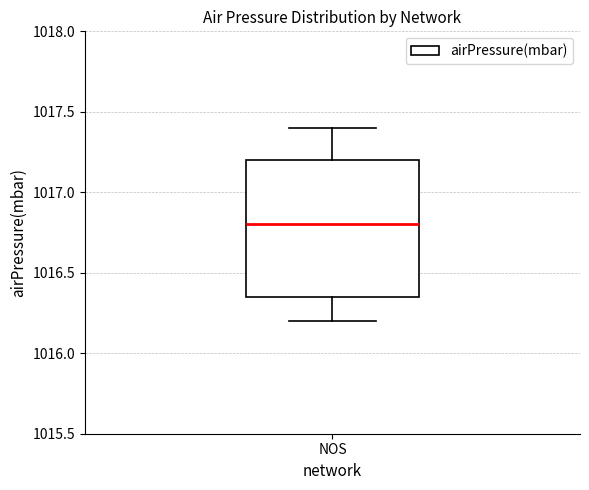

Where does the median line of the box for NOS sit on the y-axis? The values are not printed on the chart, so give them approximately, as read against the axis.

1016.80